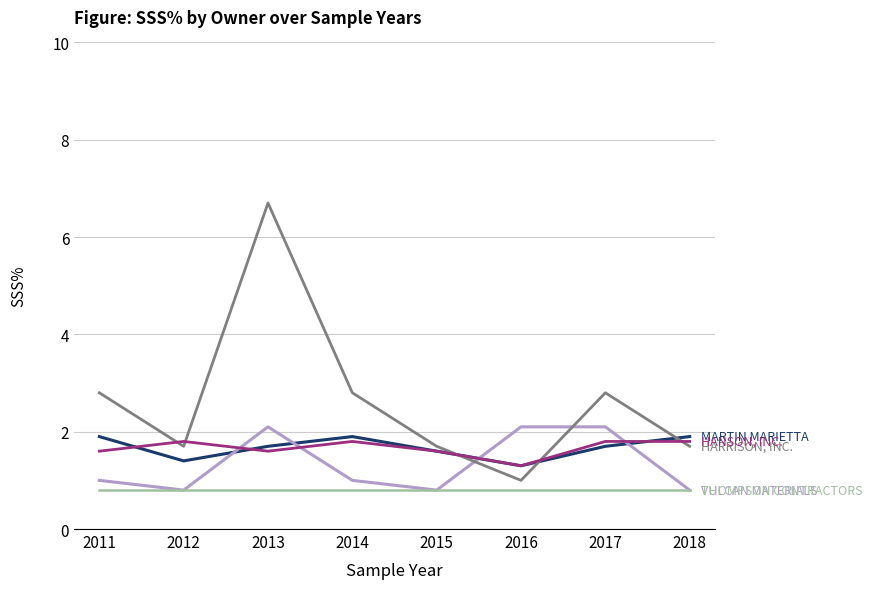

At which category is the sum across all series the highest?

2013